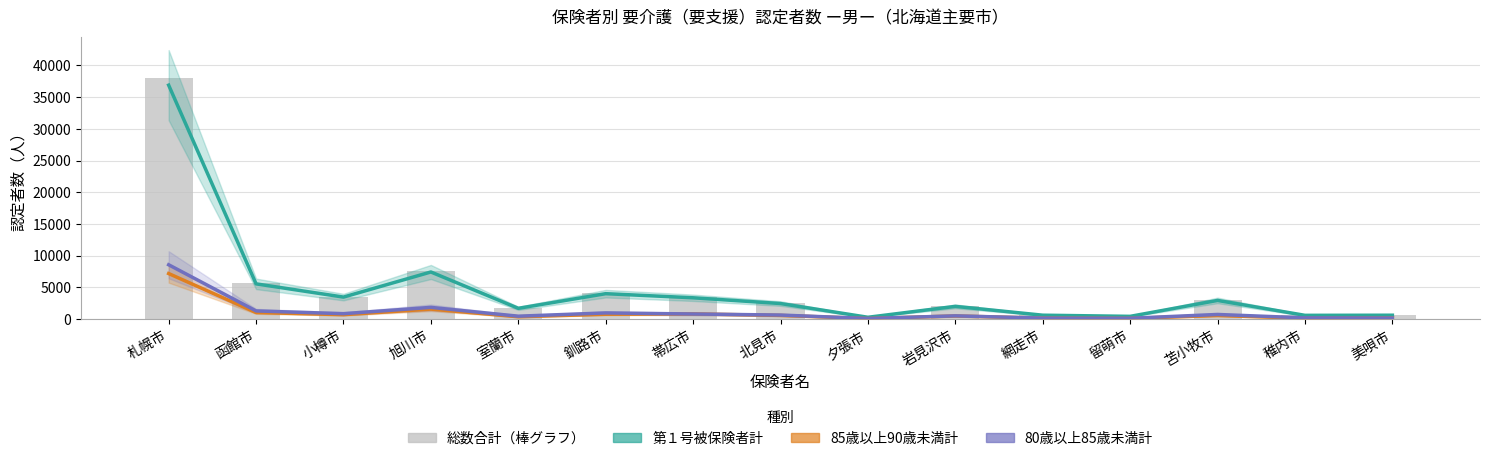

Reading left to right, extract all data points from this chart.

第１号被保険者計: 札幌市=36889	函館市=5538	小樽市=3449	旭川市=7411	室蘭市=1677	釧路市=3988	帯広市=3340	北見市=2432	夕張市=263	岩見沢市=1984	網走市=593	留萌市=410	苫小牧市=2924	稚内市=571	美唄市=589
85歳以上90歳未満計: 札幌市=7164	函館市=1015	小樽市=674	旭川市=1555	室蘭市=346	釧路市=743	帯広市=796	北見市=560	夕張市=62	岩見沢市=472	網走市=124	留萌市=83	苫小牧市=545	稚内市=104	美唄市=152
80歳以上85歳未満計: 札幌市=8551	函館市=1266	小樽市=834	旭川市=1826	室蘭市=436	釧路市=951	帯広市=783	北見市=616	夕張市=75	岩見沢市=490	網走市=133	留萌市=108	苫小牧市=709	稚内市=169	美唄市=145
総数合計: 札幌市=37975	函館市=5710	小樽市=3510	旭川市=7617	室蘭市=1720	釧路市=4097	帯広市=3443	北見市=2508	夕張市=265	岩見沢市=2028	網走市=609	留萌市=423	苫小牧市=3003	稚内市=590	美唄市=599